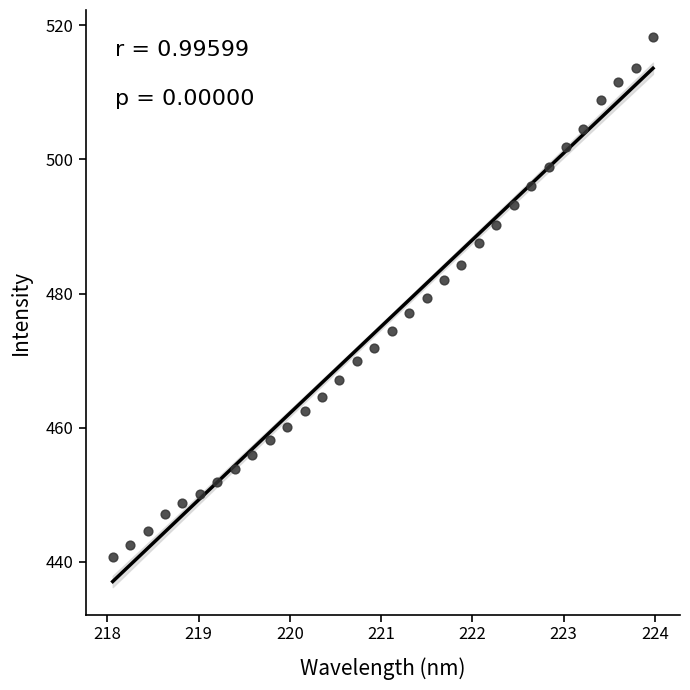

What is the range of X values (max minus min)?

5.9